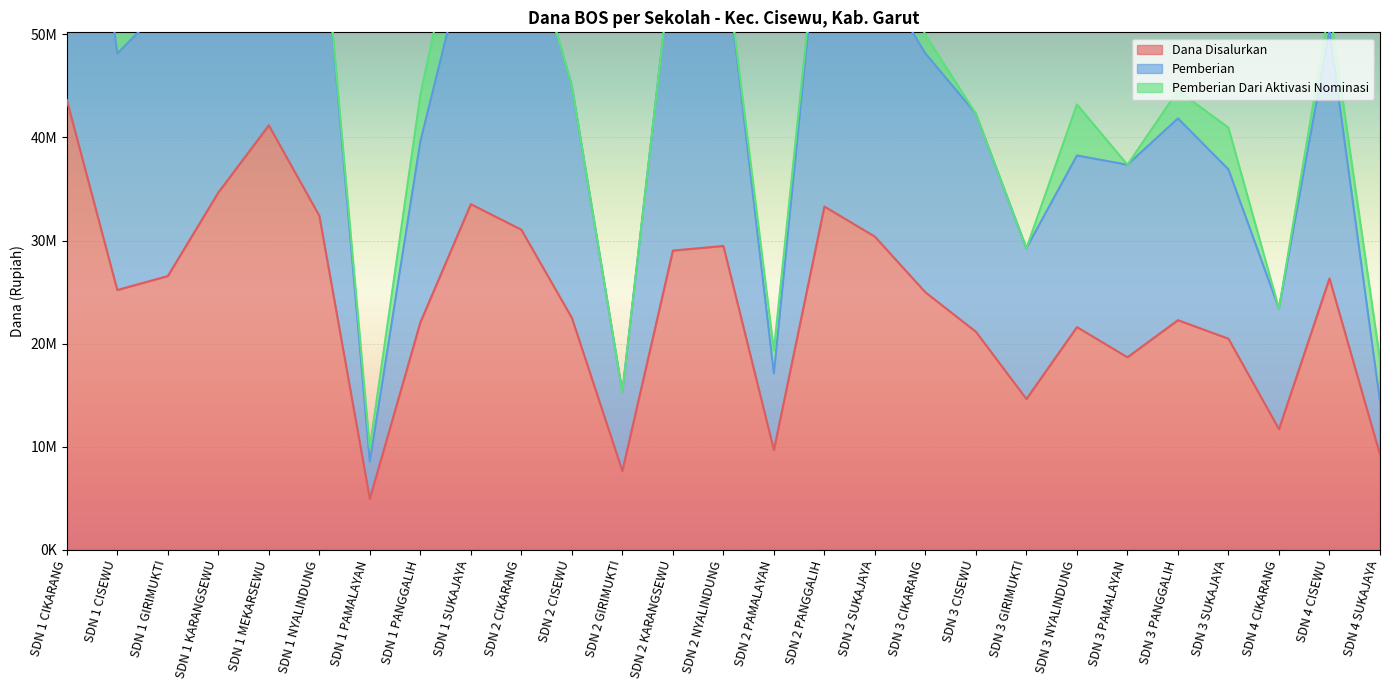

What is the difference between the highest and lowest values at SDN 1 GIRIMUKTI?

26550000